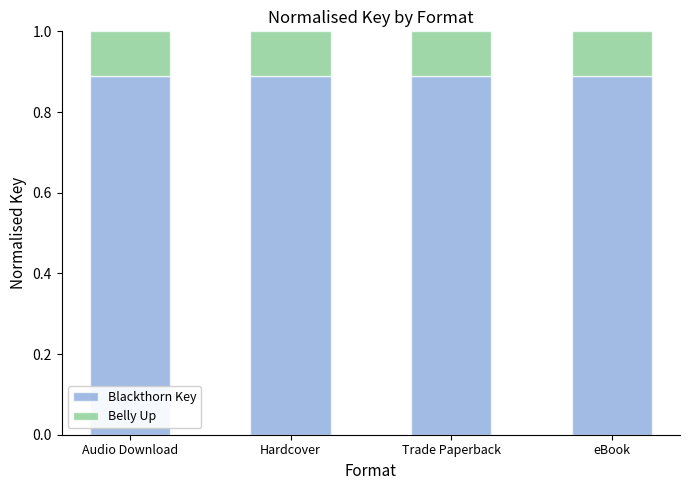

What are all the series names shown in the legend?

Blackthorn Key, Belly Up